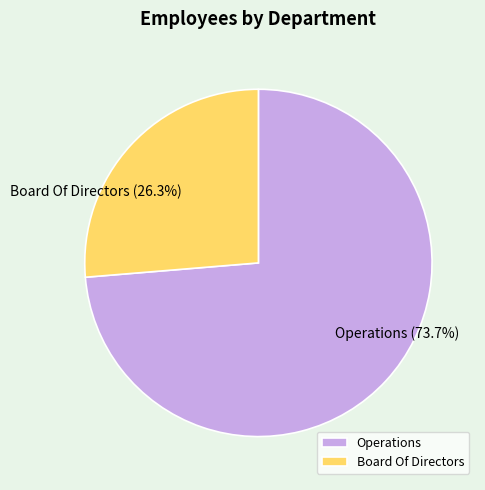

Which category has the biggest portion of the pie?

Operations